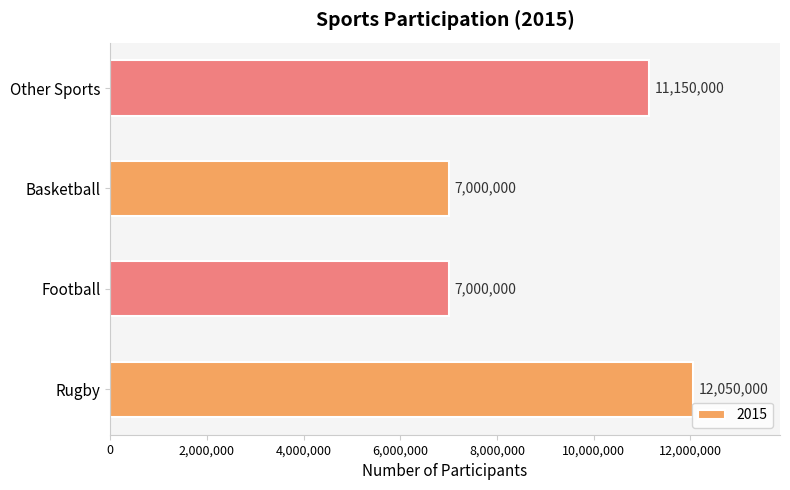

What is the change in value from Rugby to Basketball?

-5050000